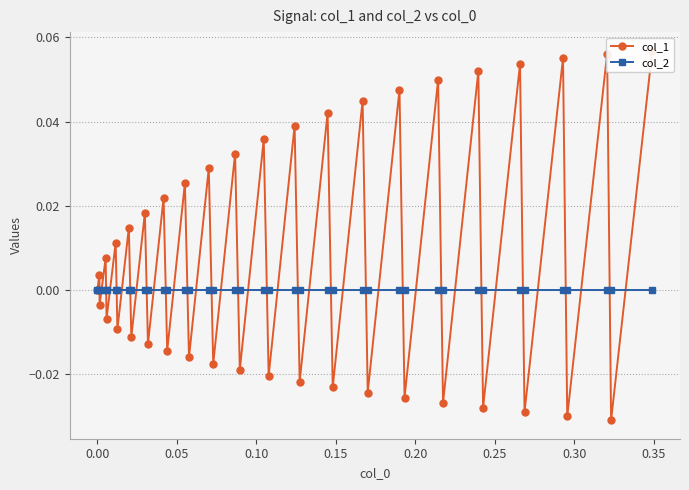

How many times do col_1 and col_2 cross each other?

38